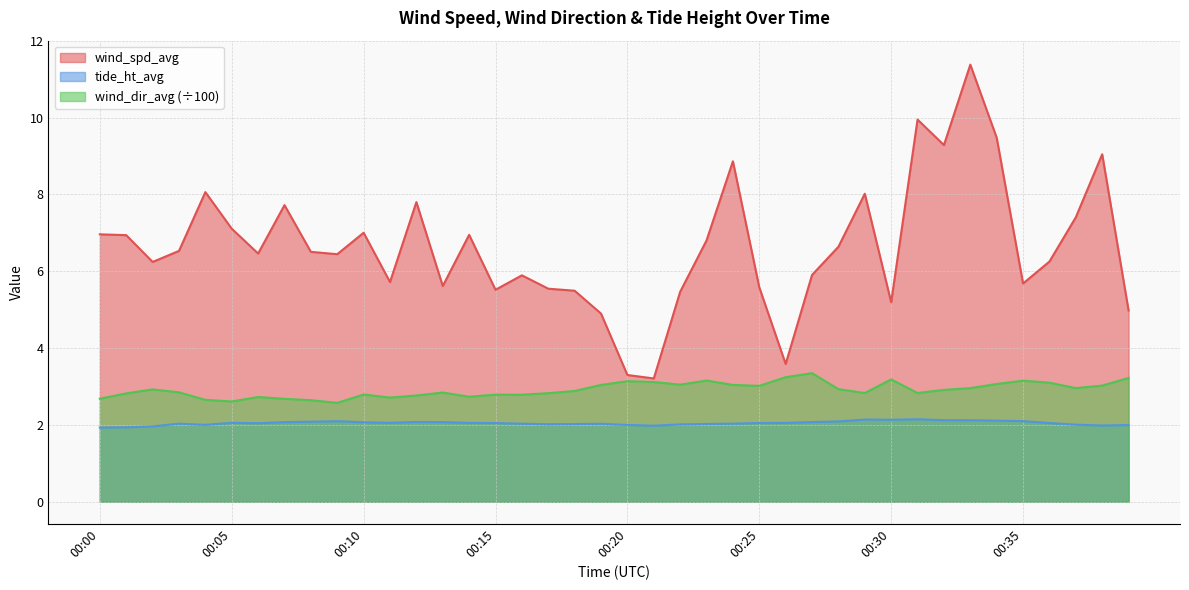

Where is the first local maximum for wind_spd_avg?

00:04